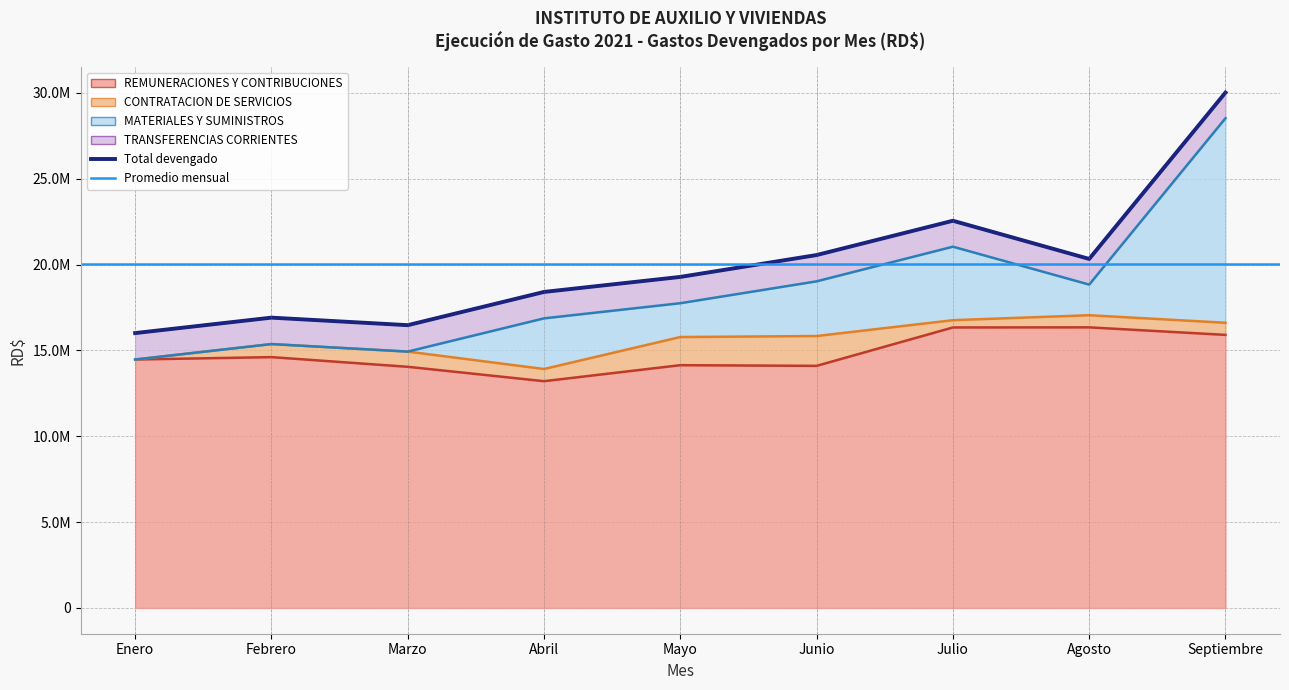

The value of CONTRATACION DE SERVICIOS at Enero is 0. True or false?

True